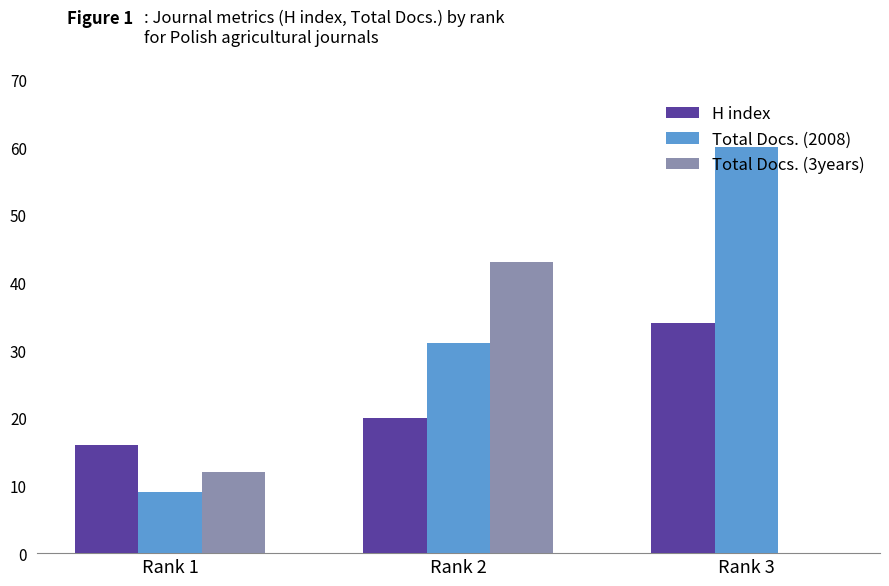

What is the approximate value of Total Docs. (2008) at Rank 3, to the nearest 10?

60